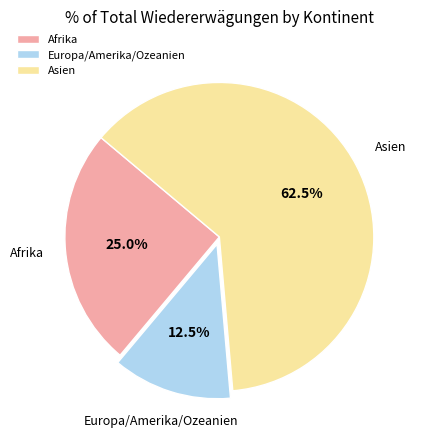

To the nearest percent, what is the difference between the largest and smallest slice percentages?

50%